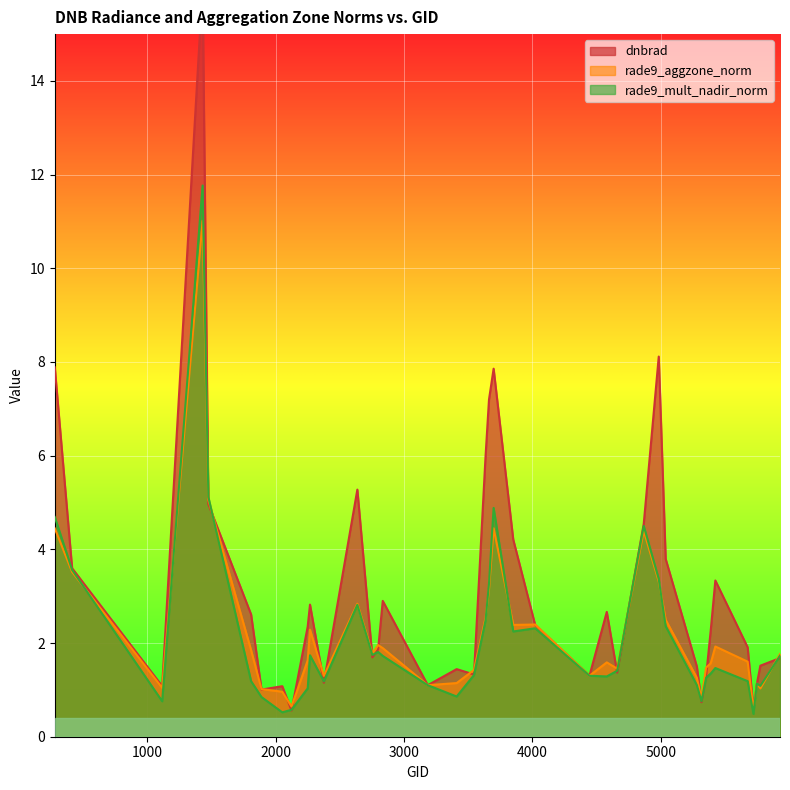

What is the value of the rade9_aggzone_norm point at the 20th from the left?

2.5